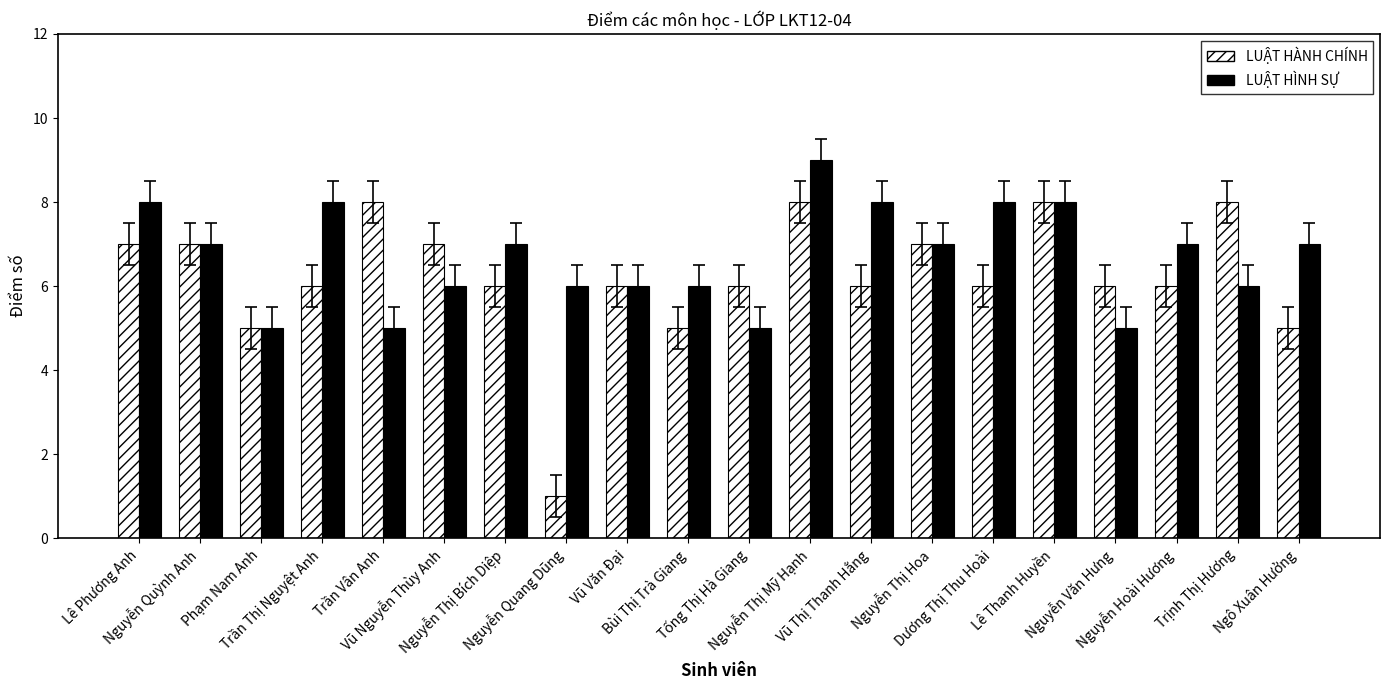

Which series changed the most between Nguyễn Quỳnh Anh and Ngô Xuân Hưởng?

LUẬT HÀNH CHÍNH